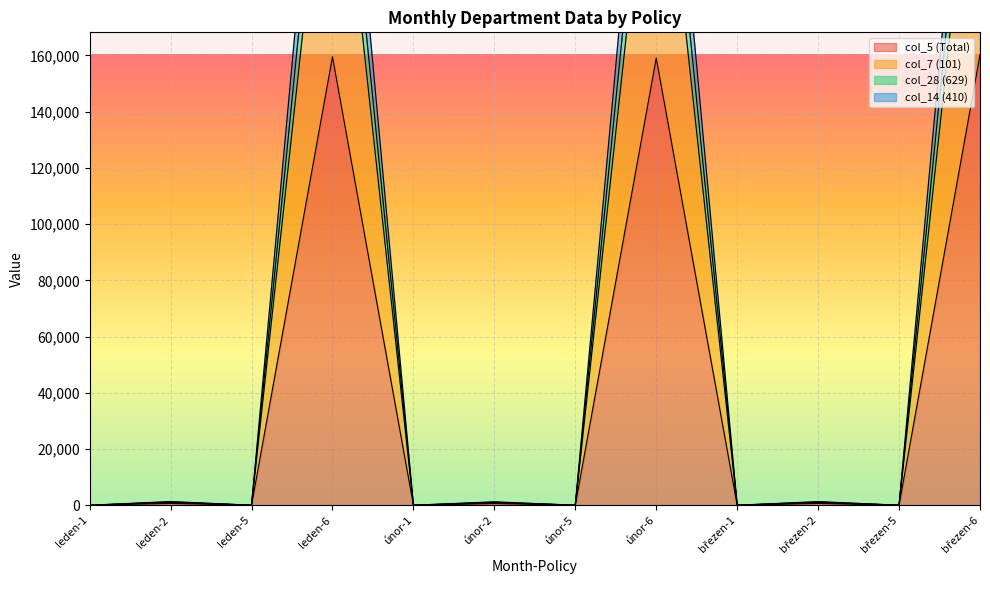

What is the approximate value of col_5 at březen-2?

656